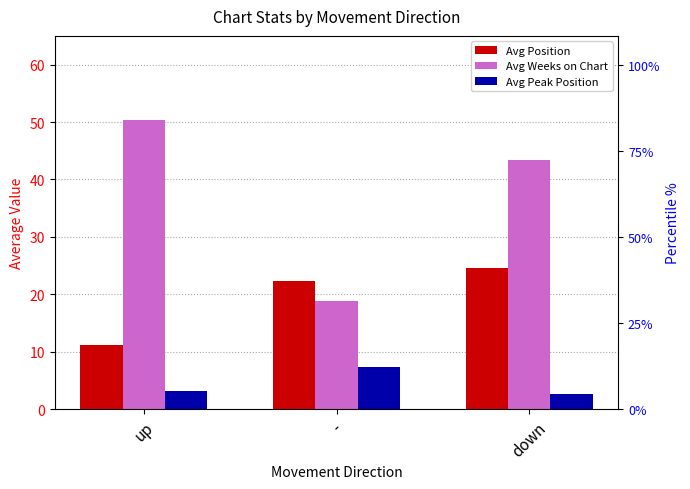

Are the bars grouped side by side (vs. stacked)?

Yes